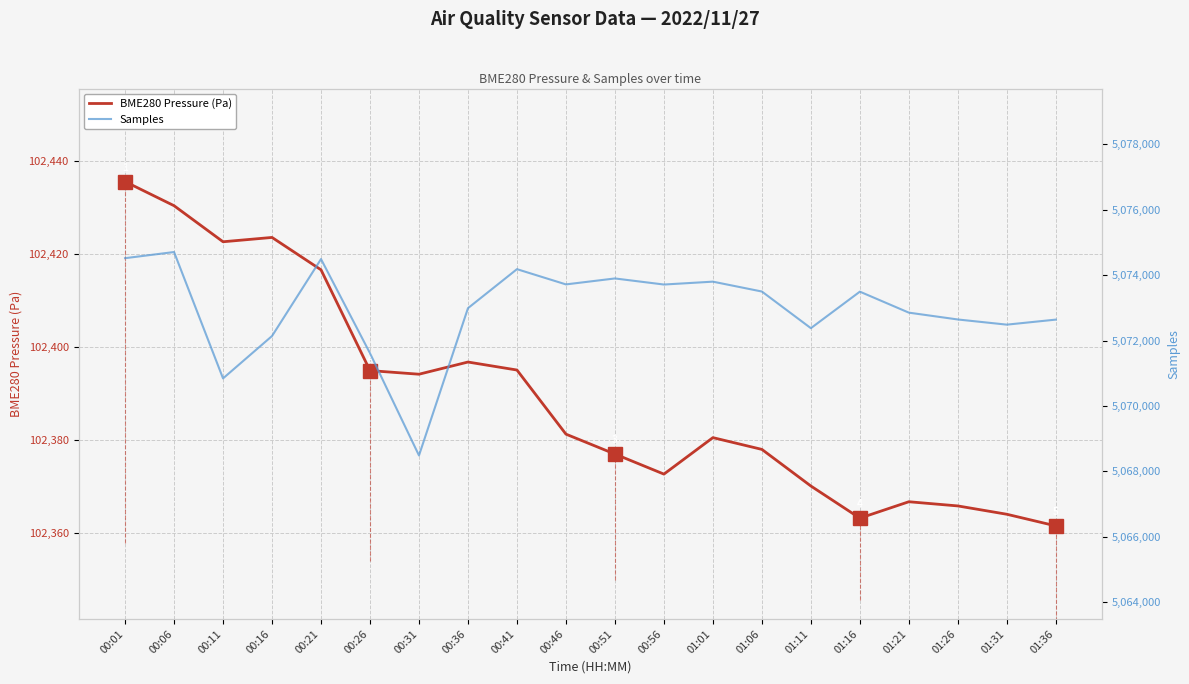

What is the total value across all series at 00:21?

5176911.6